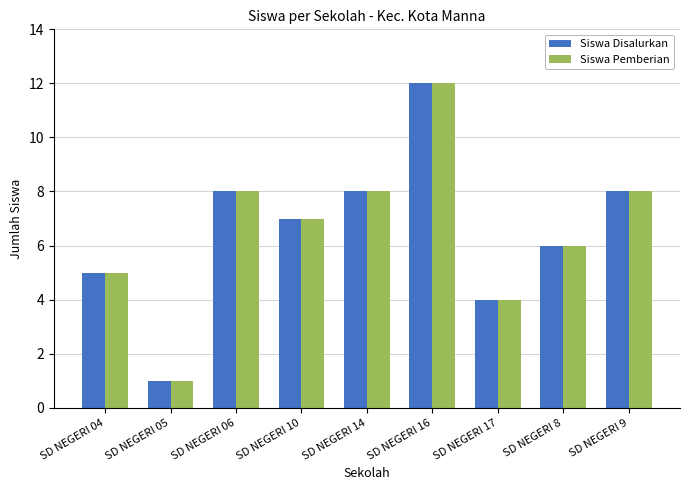

Is it true that Siswa Pemberian equals 8 at SD NEGERI 8?

False